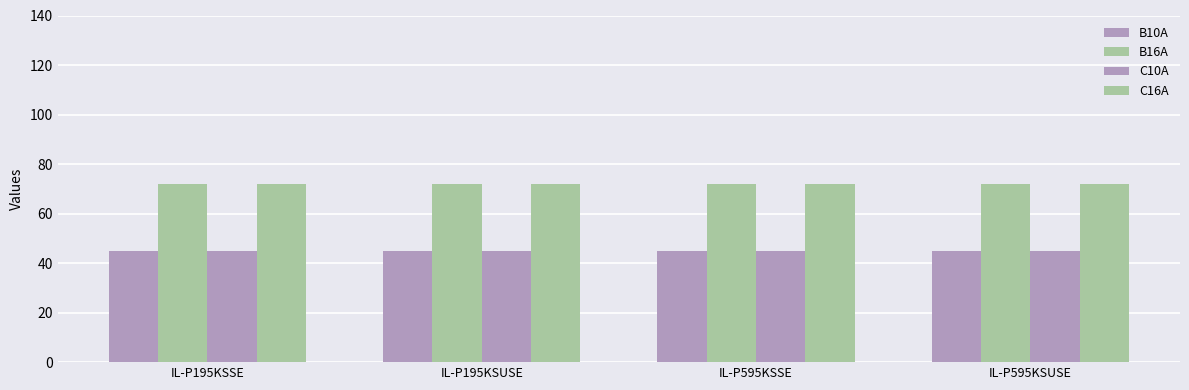

How many distinct data groups are displayed?

4